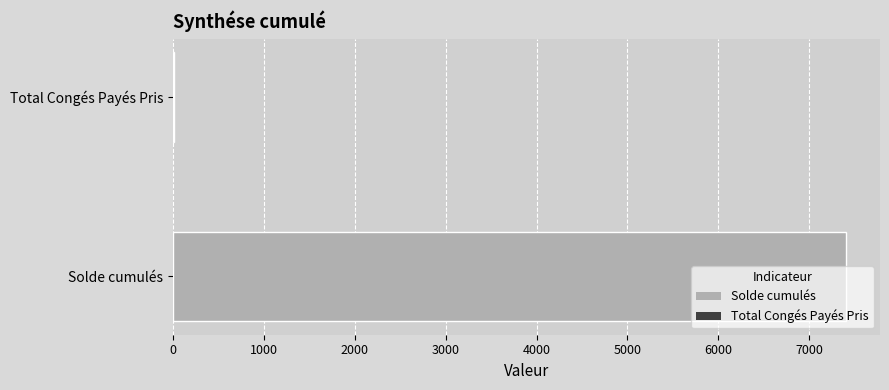

What is the sum of all values?

7418.4